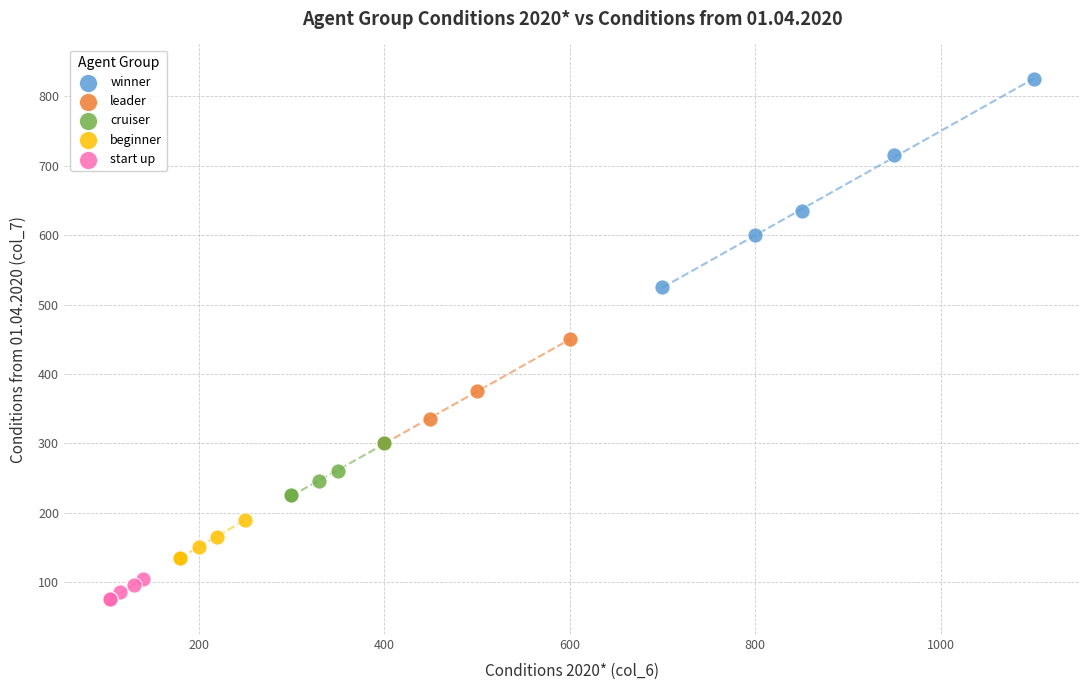

Which series reaches the minimum Y coordinate?

start up